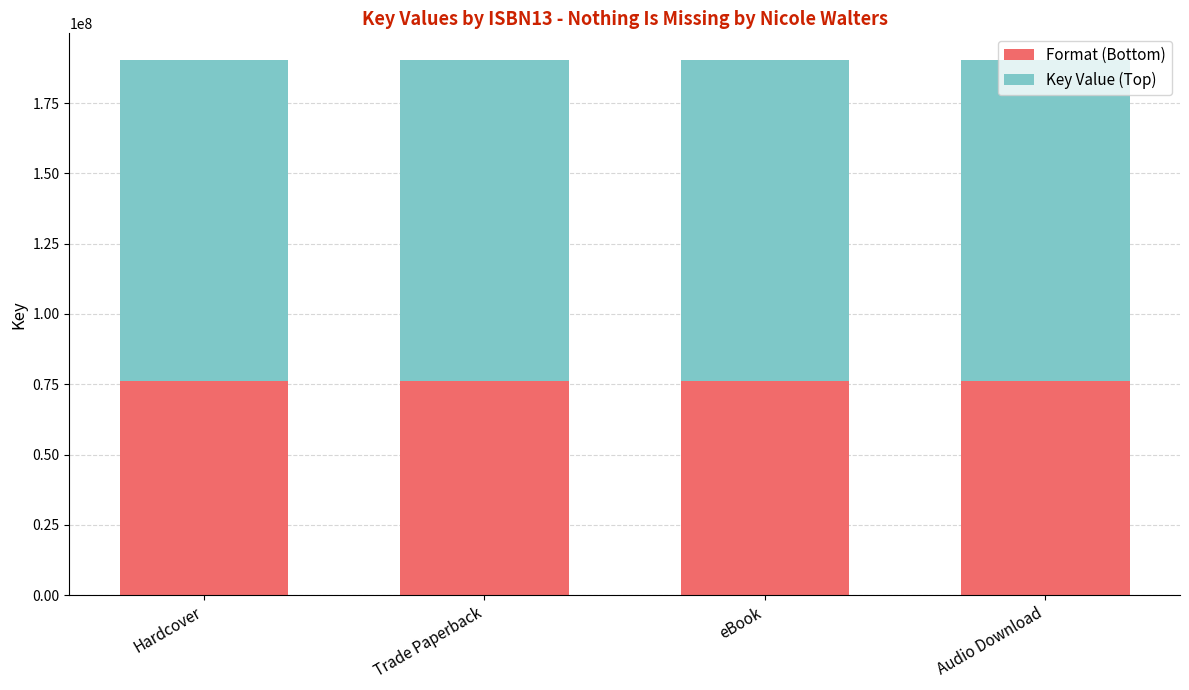

What is the total value across all series at eBook?

190337856.0